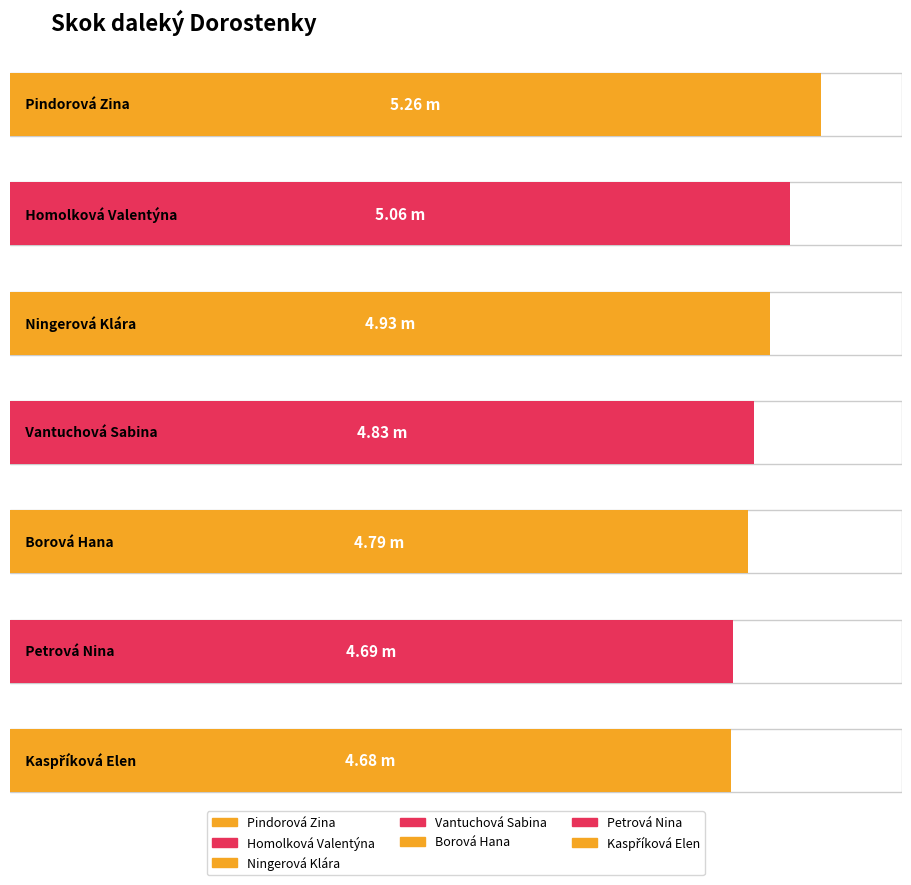

Is it true that the value at Homolková Valentýna is 7.6?

False